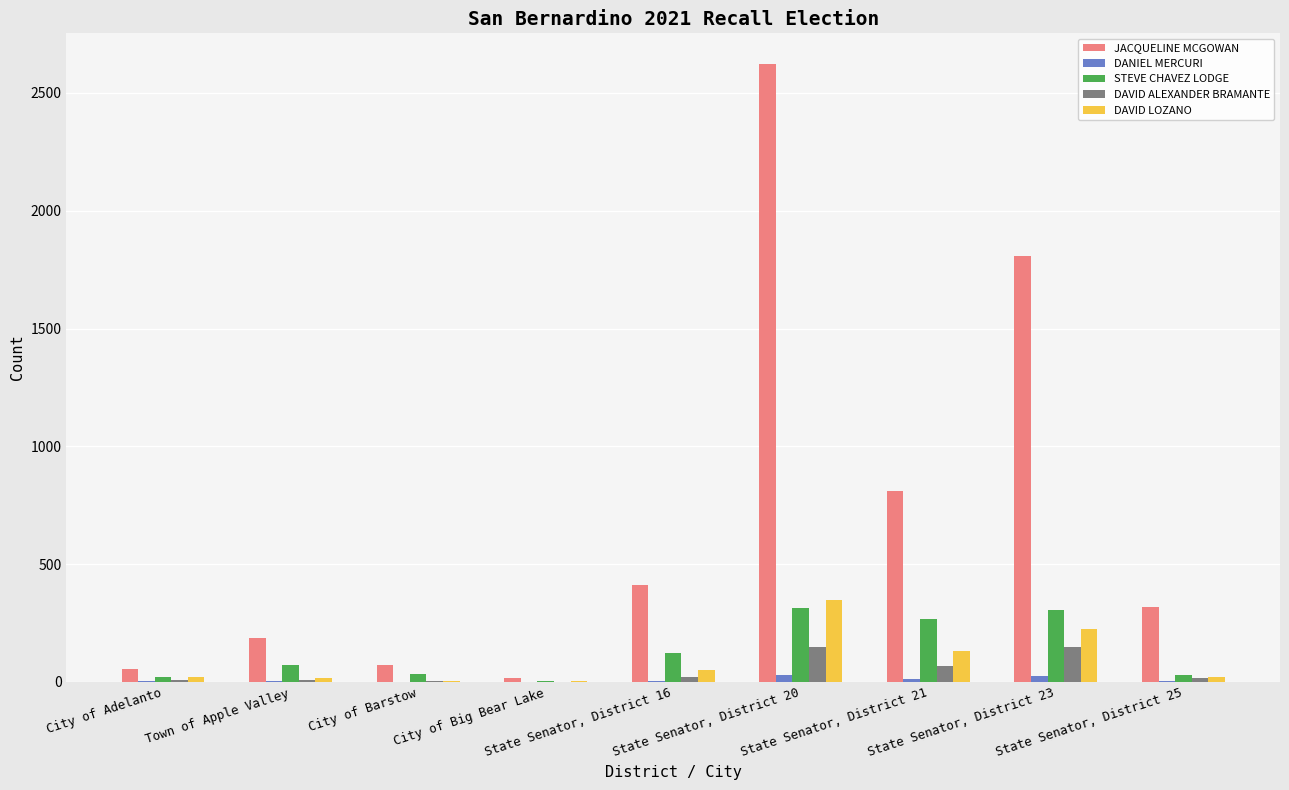

How many groups of bars are there?

9